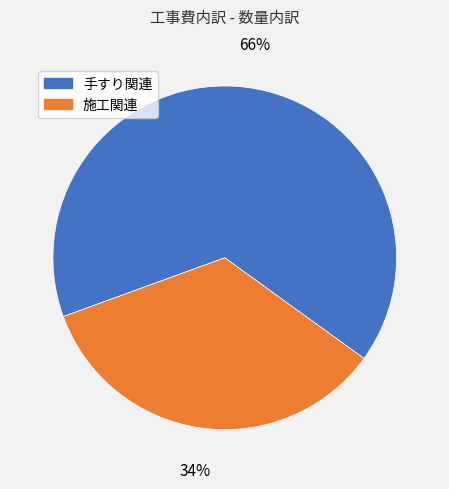

Is there any slice that represents more than half of the pie?

Yes